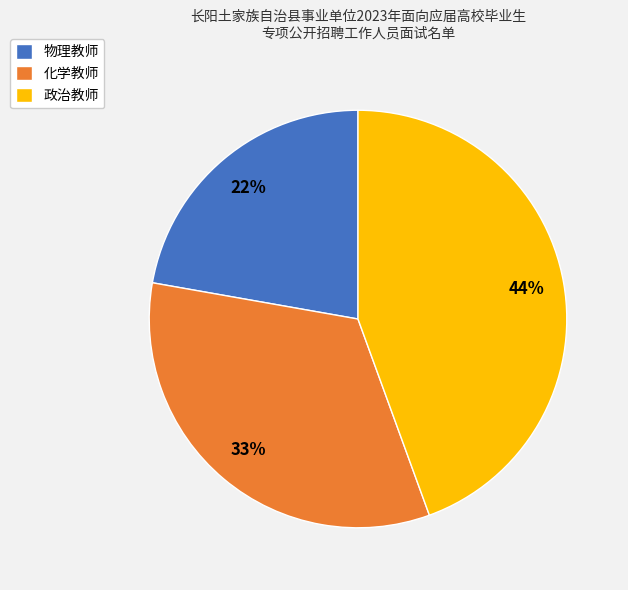

To the nearest percent, what portion does 物理教师 represent?

22%